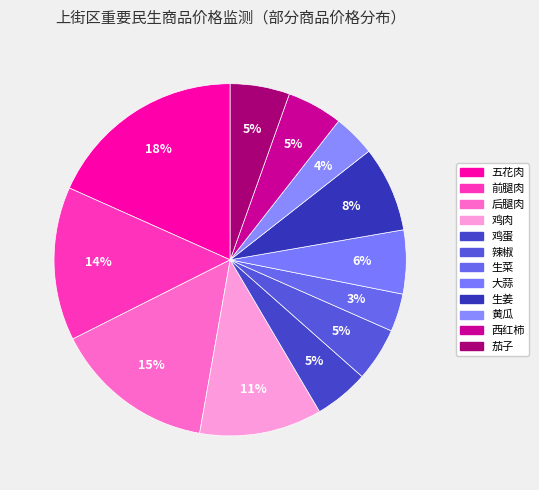

How many slices are in this pie chart?

12